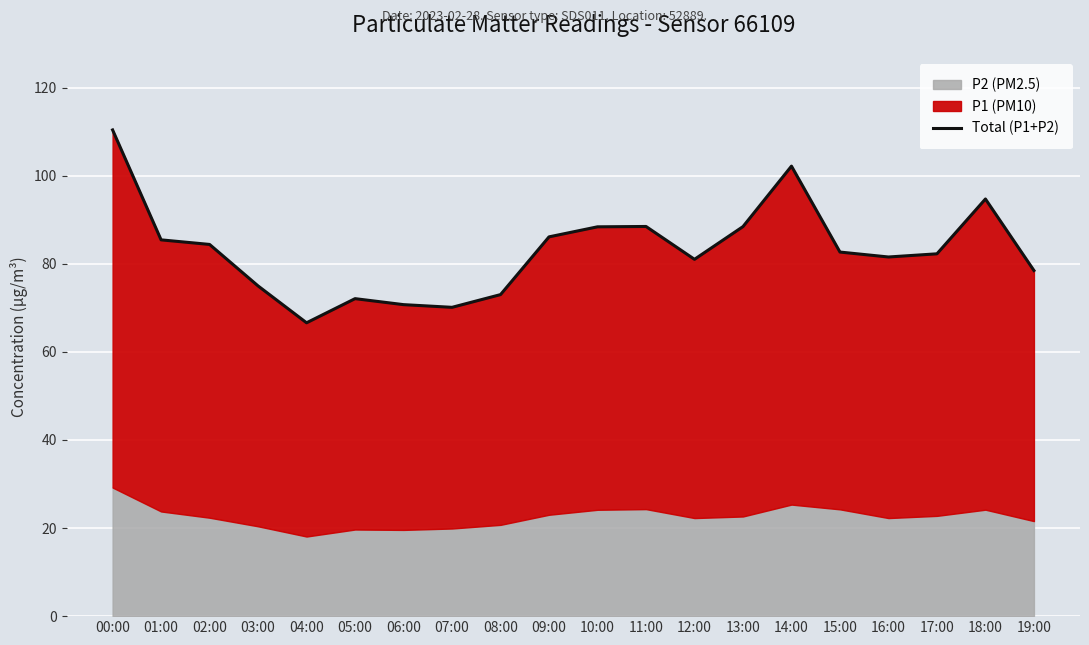

How many values exceed 82?

11